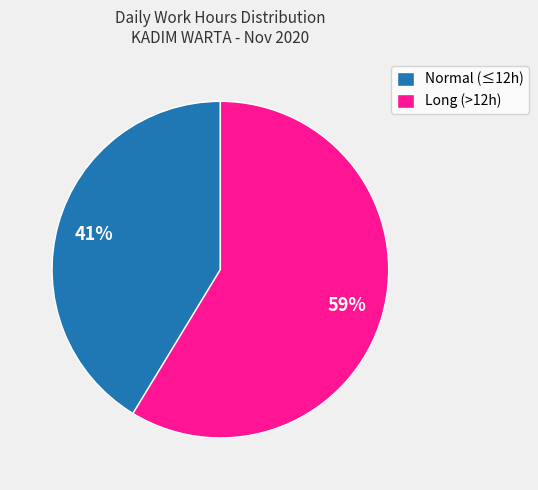

Is it true that Normal (≤12h) is 56% of the pie?

False